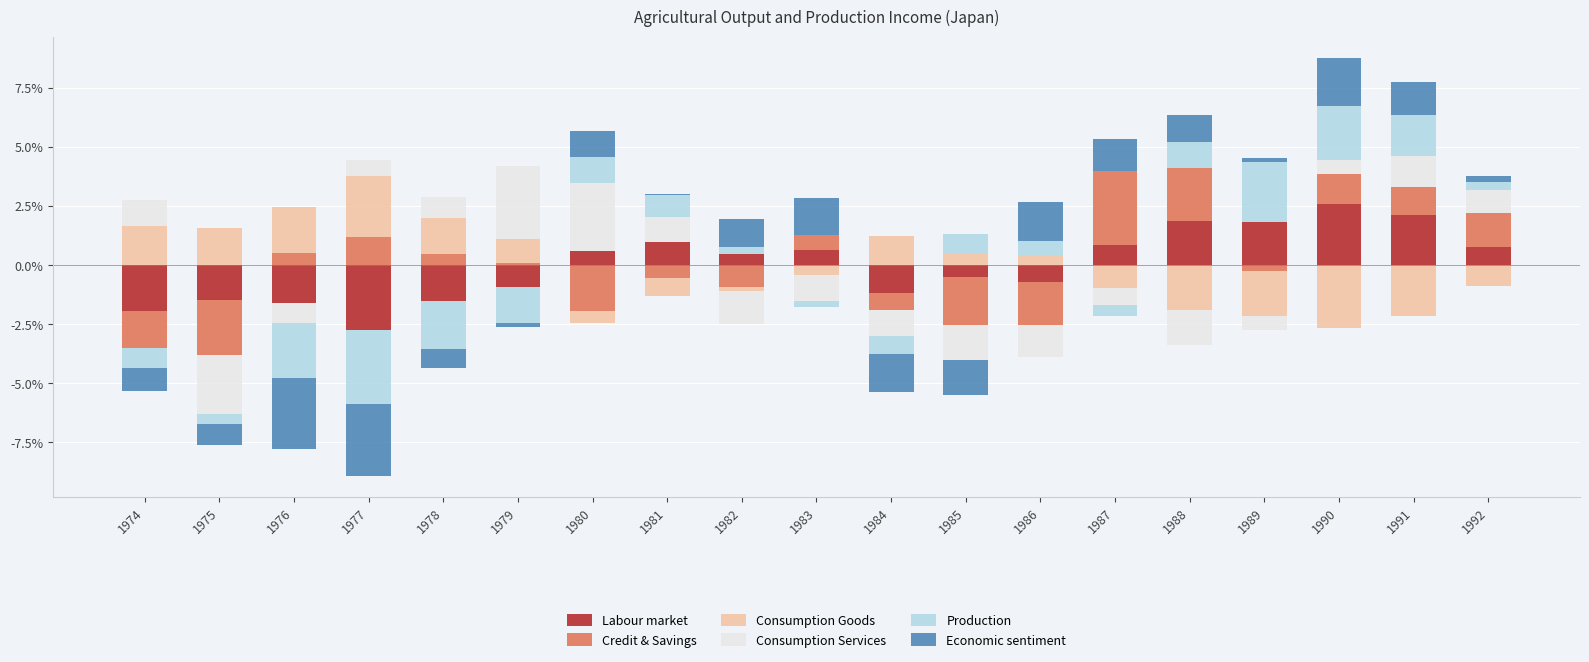

At how many categories does at least one series exceed 0?

19